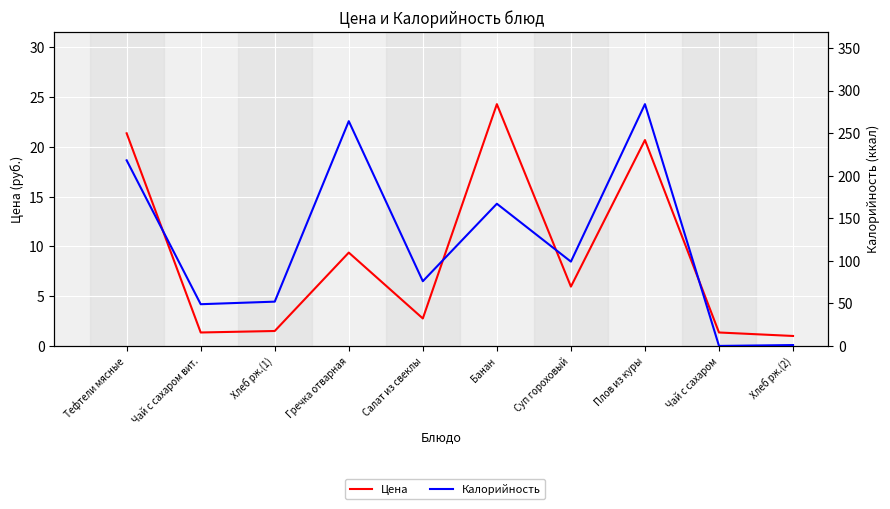

How many intersections are there between Калорийность and Цена?

1